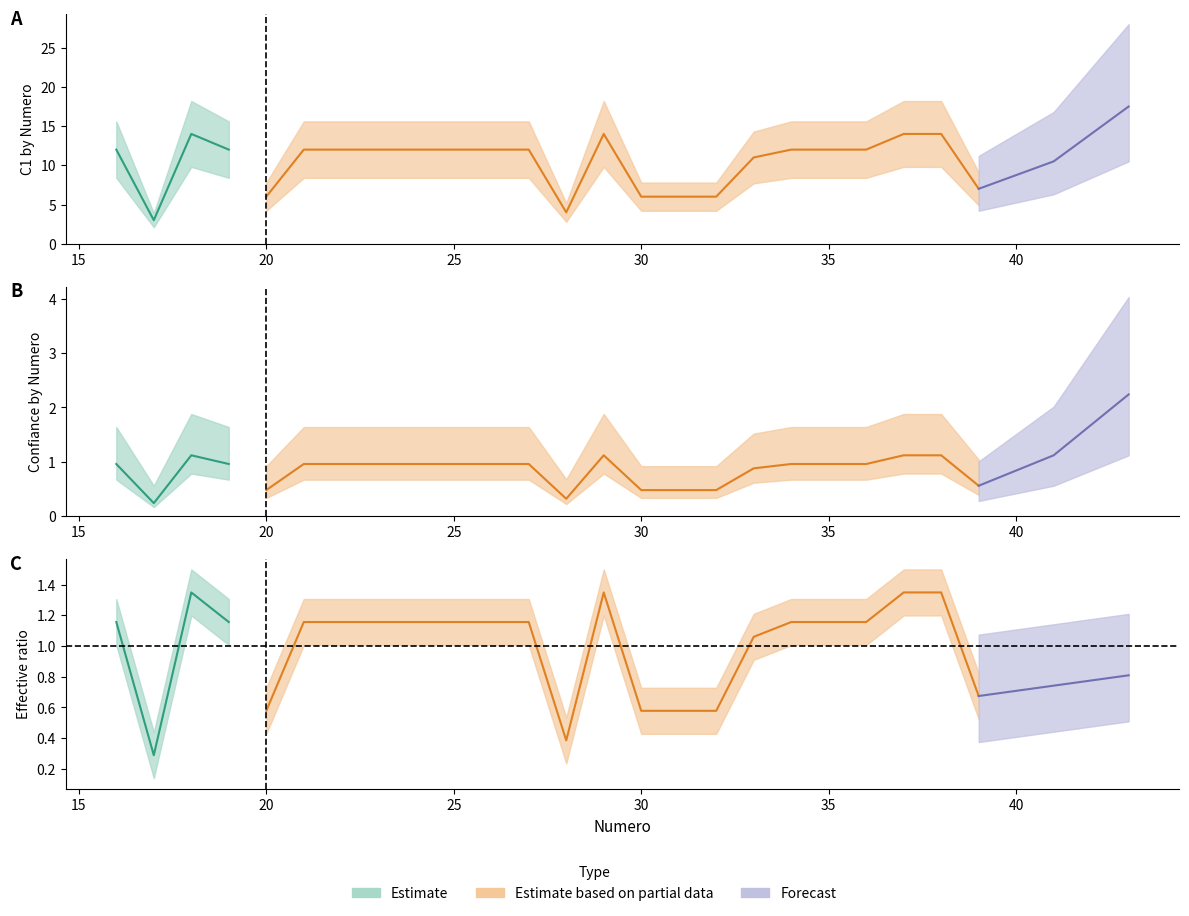

Which category has the lowest value in the C1 series?

17